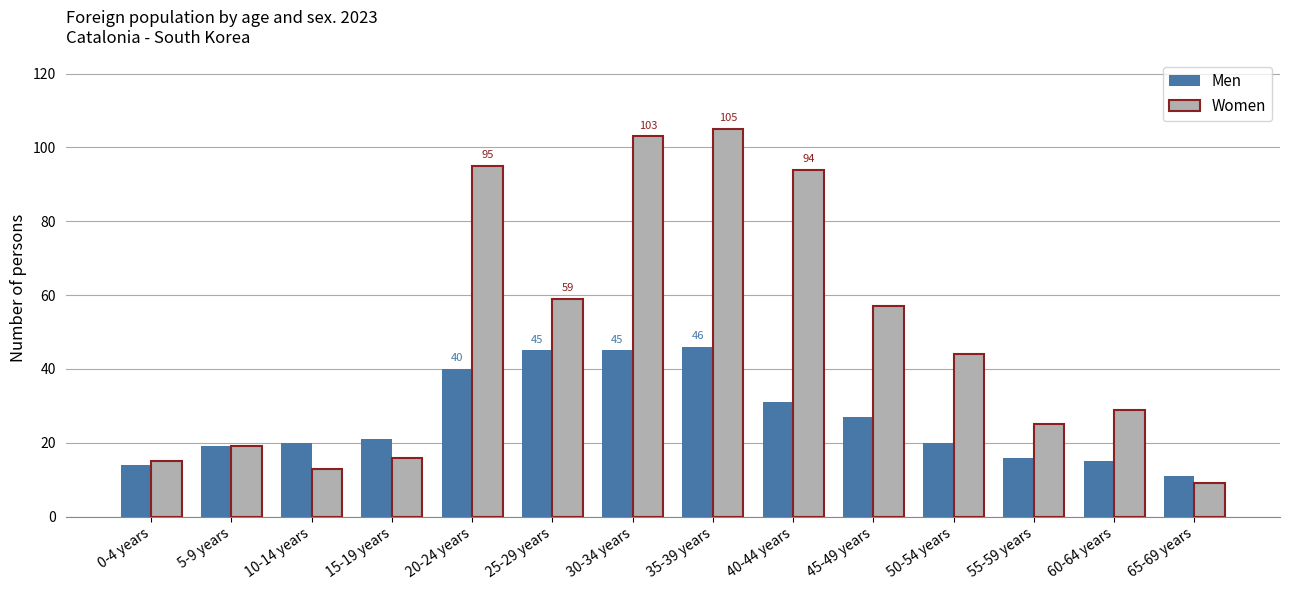

How many data points does each series have?

14